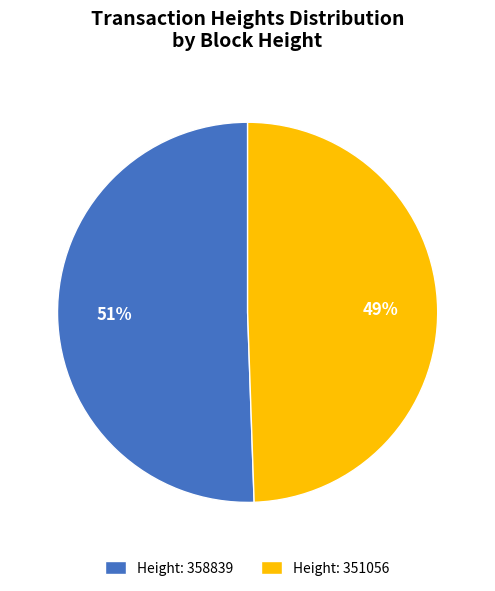

Is the sum of Height: 358839 and Height: 351056 greater than half?

Yes